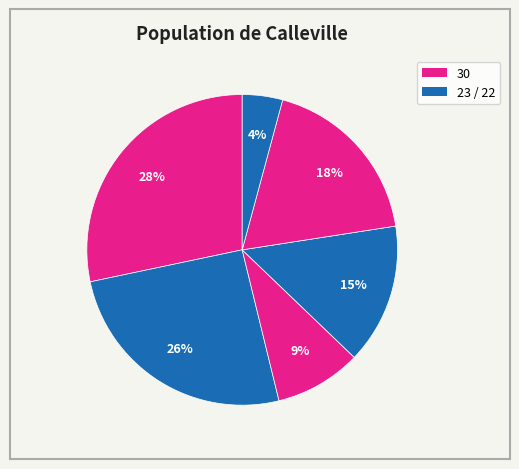

Is there any slice that represents more than half of the pie?

No